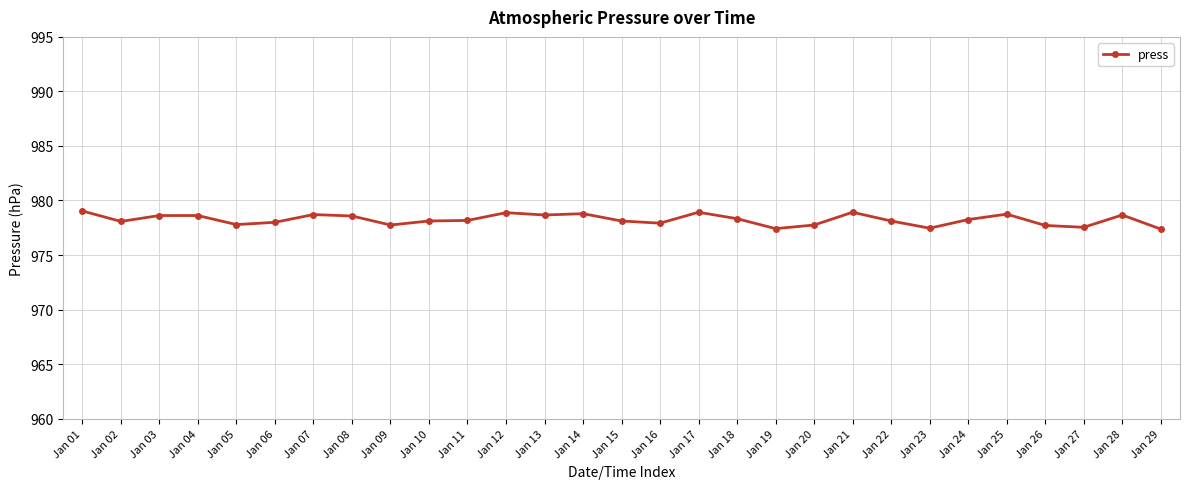

Between Jan 20 and Jan 01, which is larger?

Jan 01